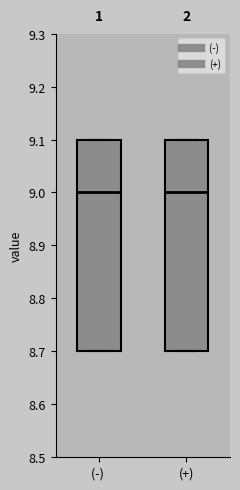

Reading left to right, transcribe this box plot: for each box, give where its median line is, the range the box spans, and where its two whiskers end, as read against the y-axis. The values are not printed on the chart, so give them approximately, as read against the axis.

(-): median 9.0, box 8.7 to 9.1, whiskers 8.7 to 9.1
(+): median 9.0, box 8.7 to 9.1, whiskers 8.7 to 9.1